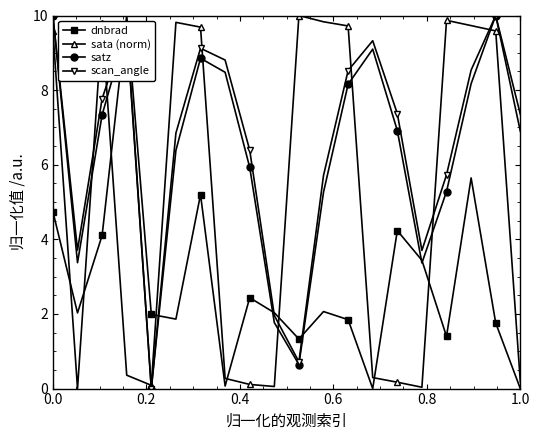

What is the value of the sata (norm) point at the 12th from the left?

9.8